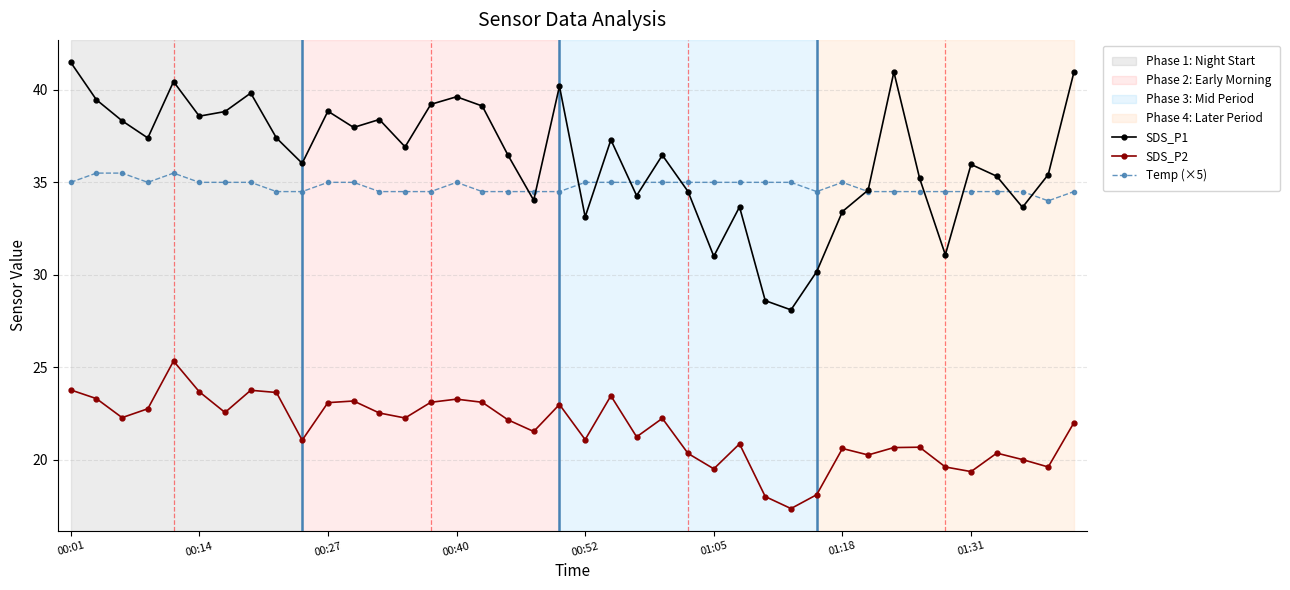

Which series has the largest total across all categories?

SDS_P1